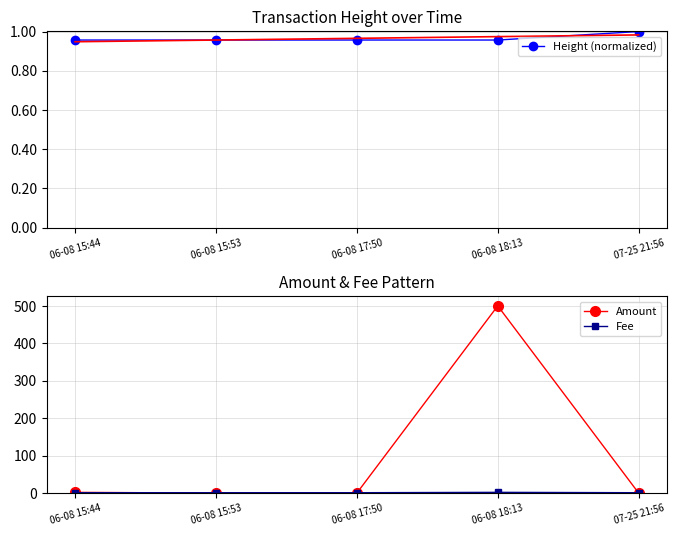

Where is the first local maximum for Amount?

06-08 18:13